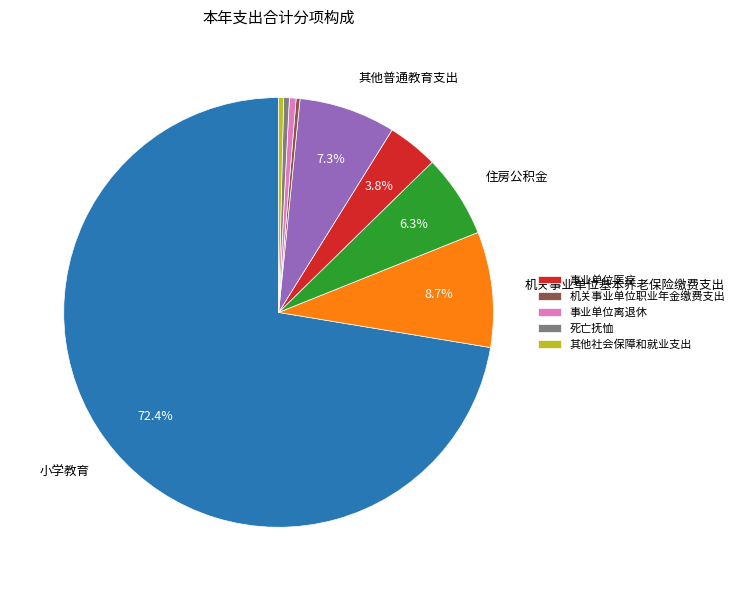

Count the number of slices in the pie.

9